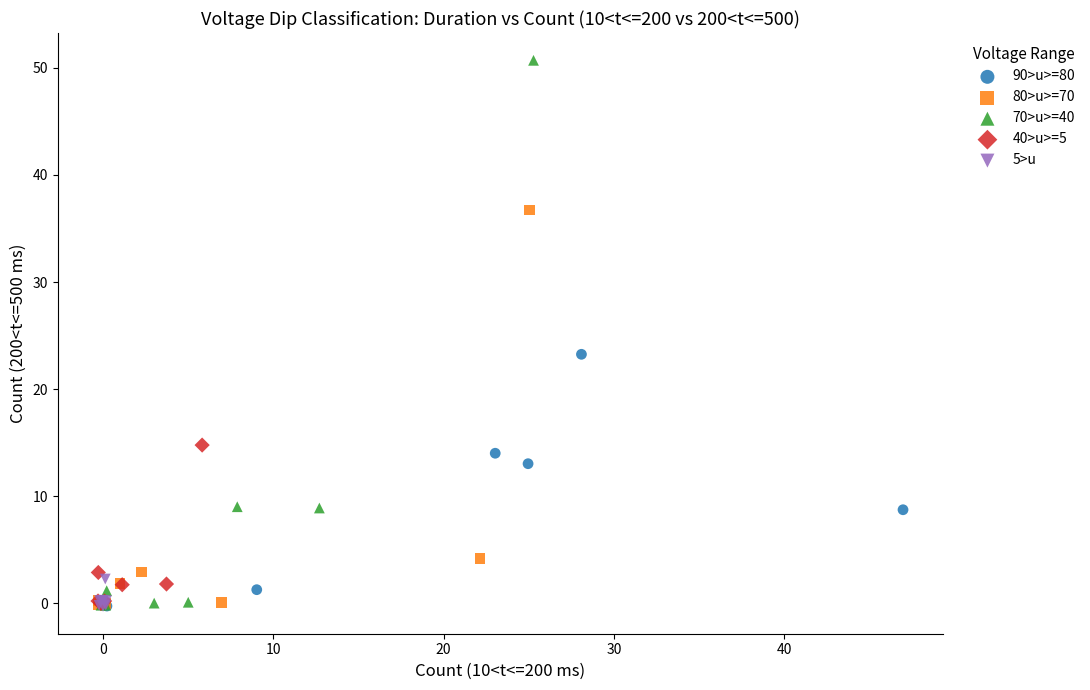

What are all the series names shown in the legend?

90>u>=80, 80>u>=70, 70>u>=40, 40>u>=5, 5>u